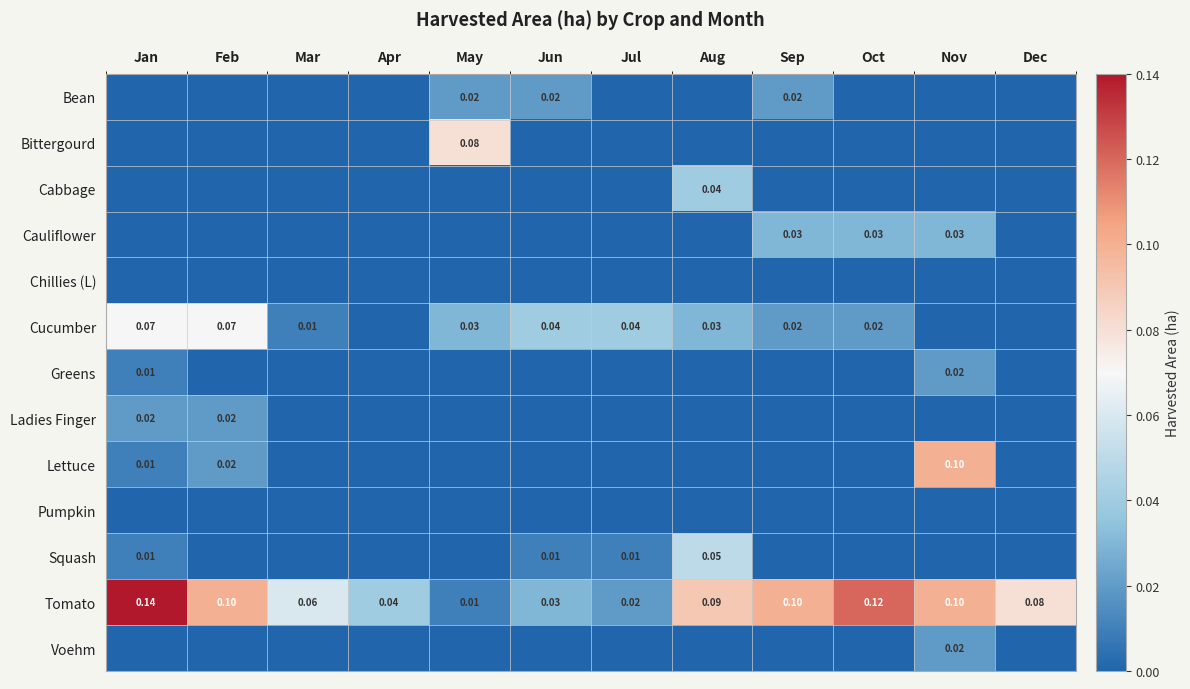

At which label is Tomato closest to 0?

May